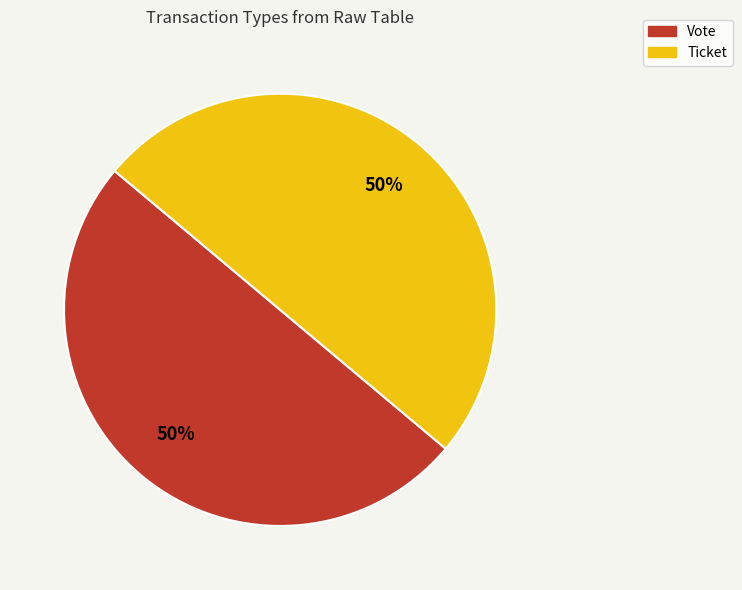

Approximately how many times larger is the value at Vote compared to Ticket?

1.0